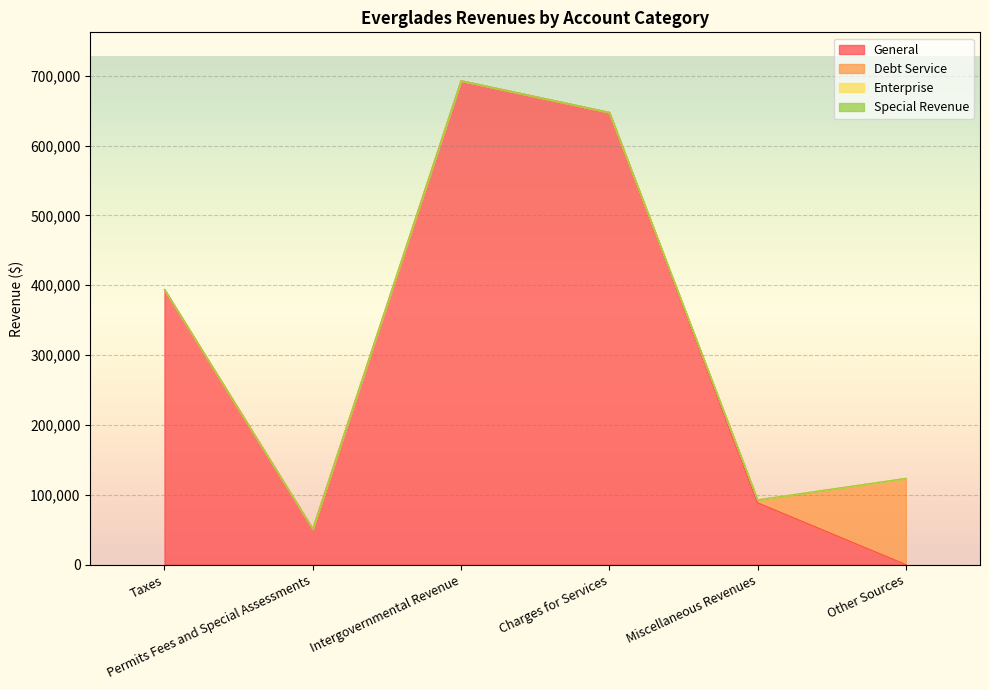

What is the label of the 5th point from the right?

Permits Fees and Special Assessments